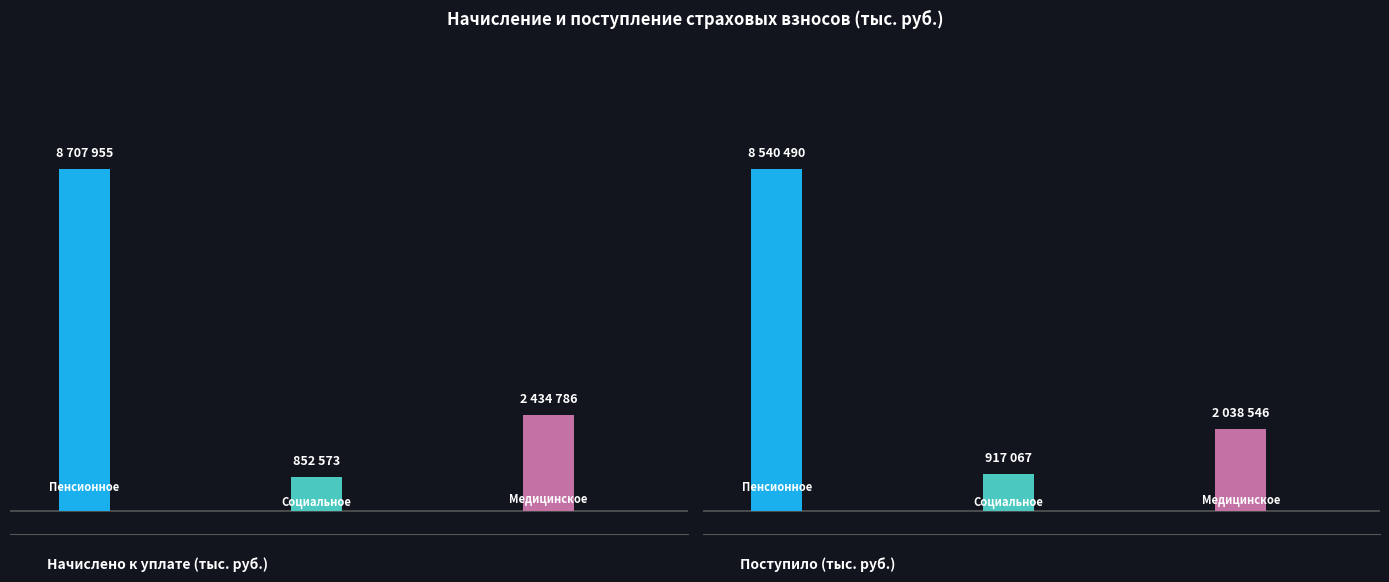

What position from the right is Социальное страхование?

2